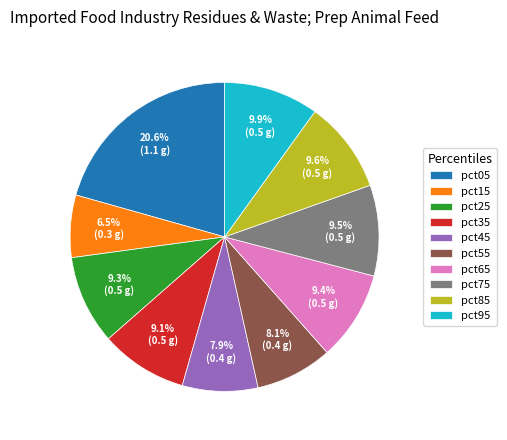

To the nearest percent, what percentage of the pie is pct95?

10%